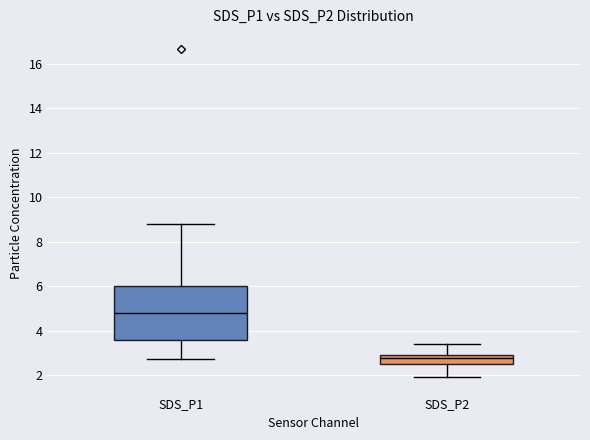

Reading left to right, read every box against the y-axis: the position of its median line, the range the box covers, and the ends of its whiskers. The values are not printed on the chart, so give them approximately, as read against the axis.

SDS_P1: median 4.8, box 3.6 to 6.0, whiskers 2.8 to 8.8
SDS_P2: median 2.8, box 2.4 to 3.0, whiskers 2.0 to 3.4